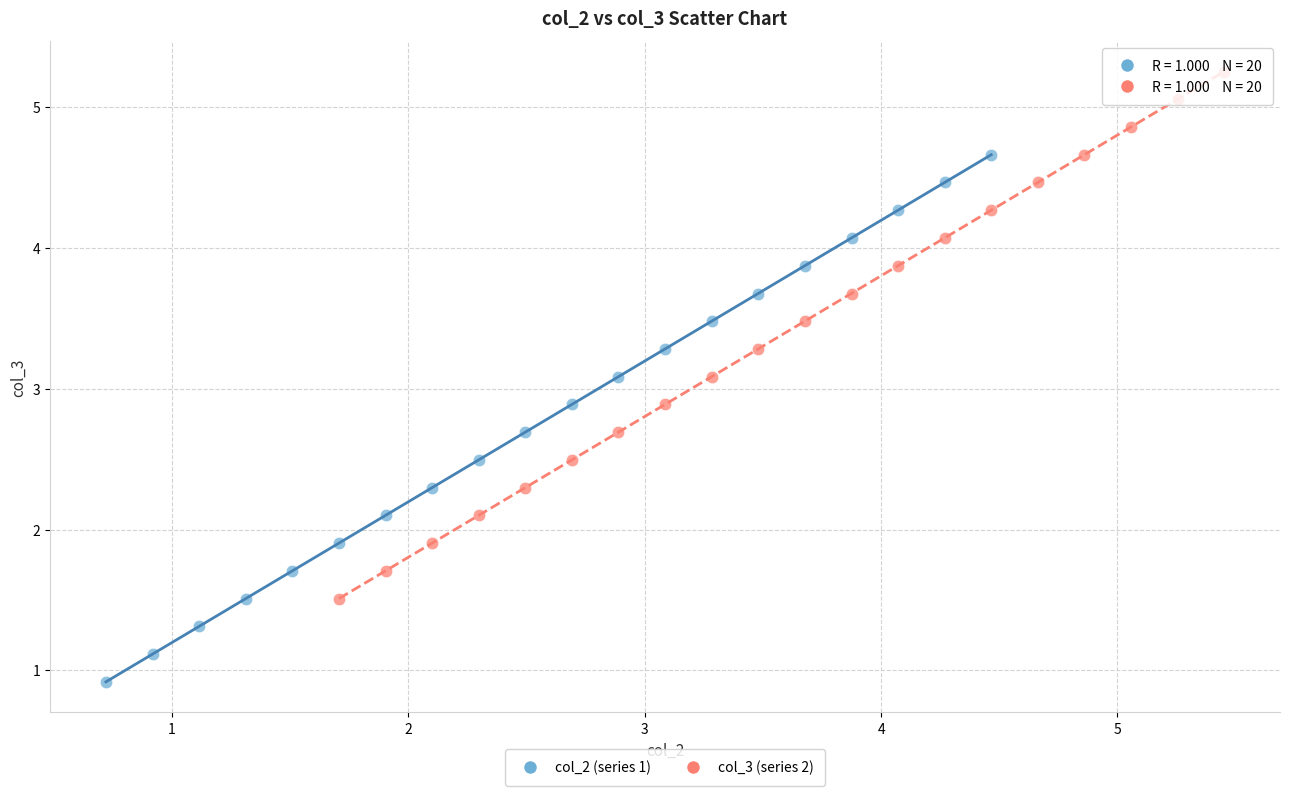

Which series has the widest spread of Y values?

col_2 (series 1)